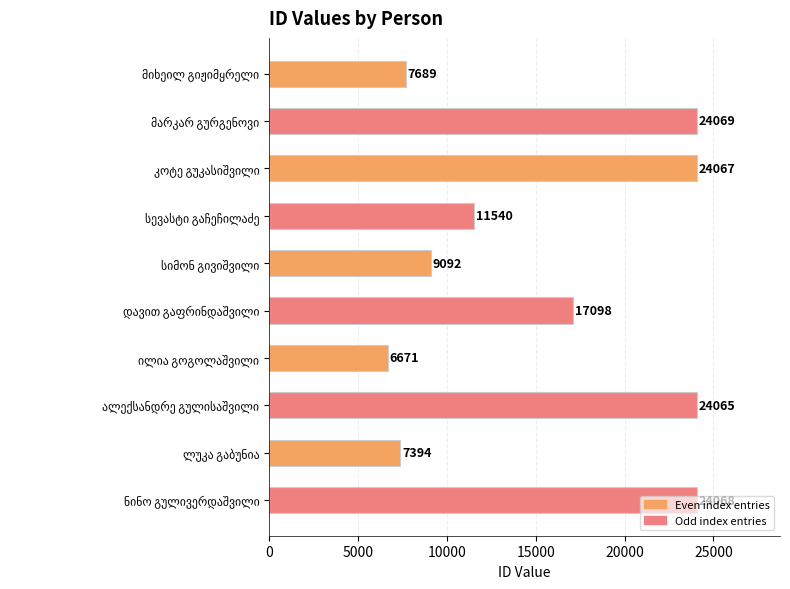

What is the value of the 2nd bar from the top?

24069